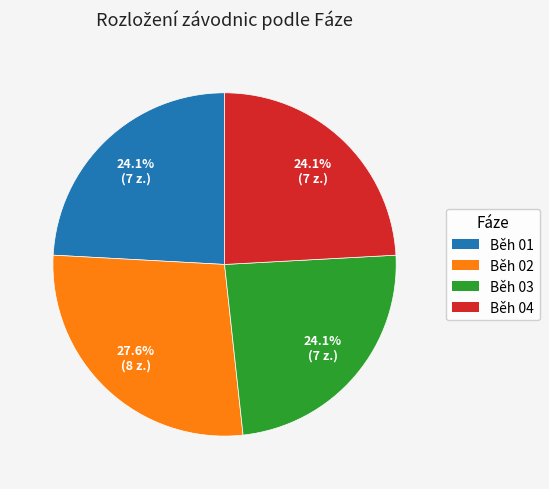

What is the ratio of the value at Běh 04 to the value at Běh 02?

0.9